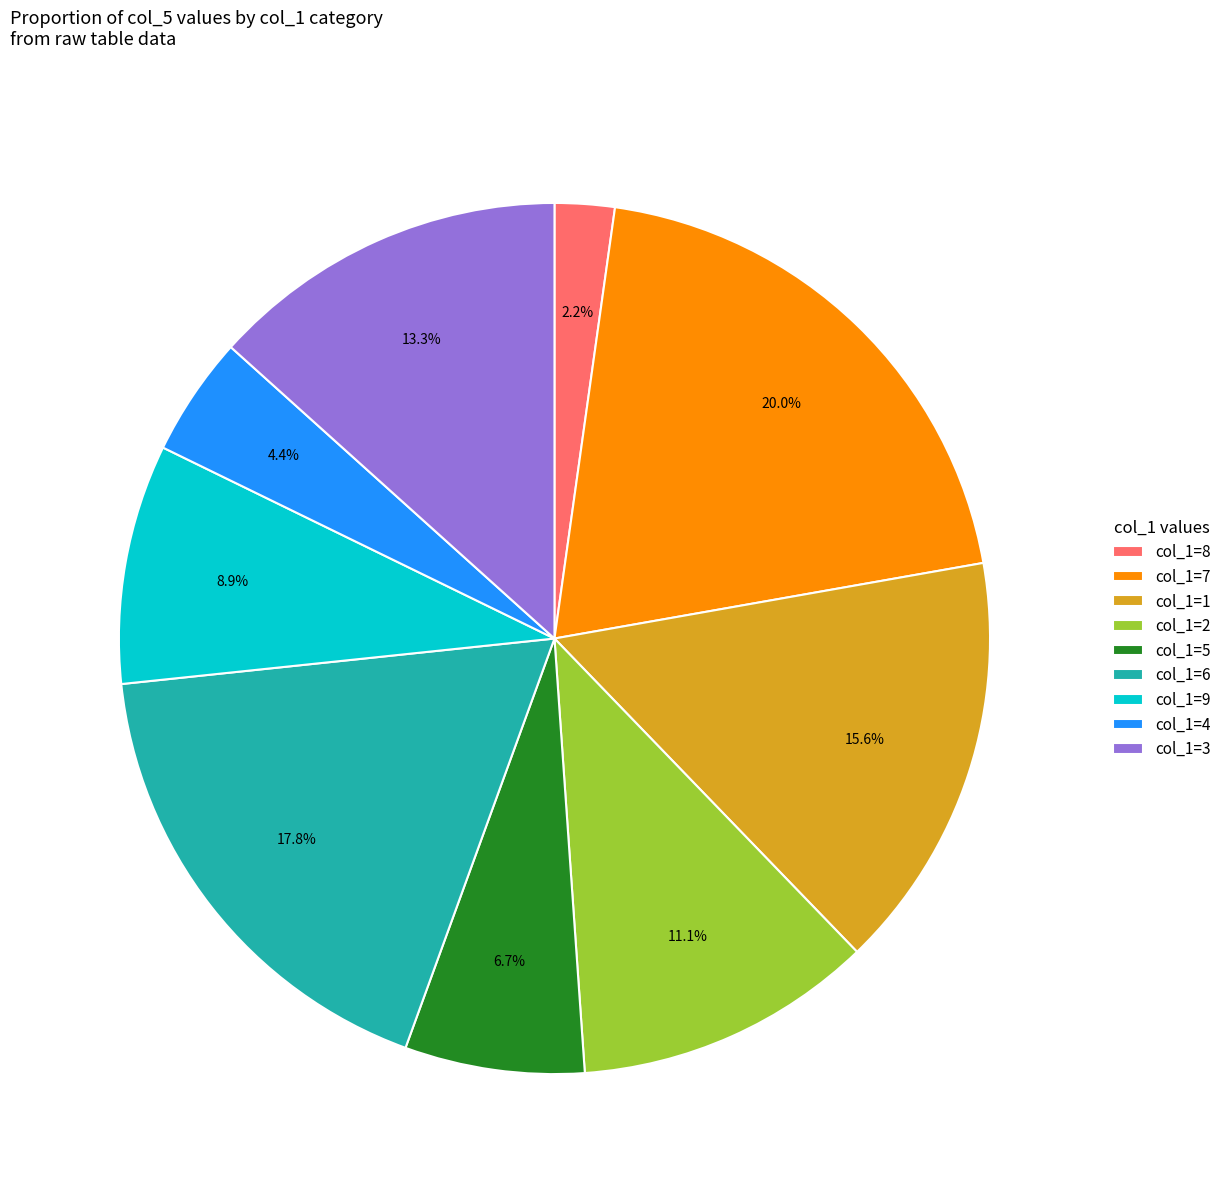

Which slice is the largest?

col_1=7